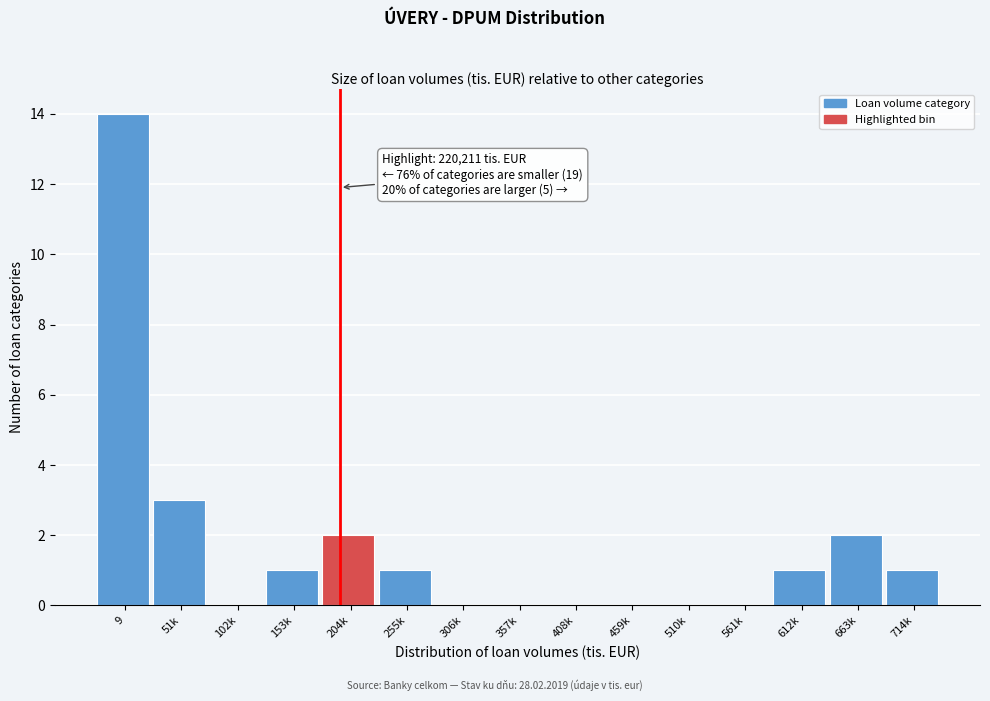

Reading left to right, transcribe all the data shown in this chart.

9=14	51k=3	102k=0	153k=1	204k=2	255k=1	306k=0	357k=0	408k=0	459k=0	510k=0	561k=0	612k=1	663k=2	714k=1